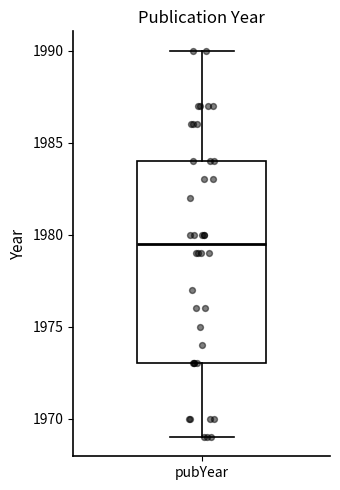

Where does the lower whisker of the box for pubYear end on the y-axis? The values are not printed on the chart, so give them approximately, as read against the axis.

1969.0